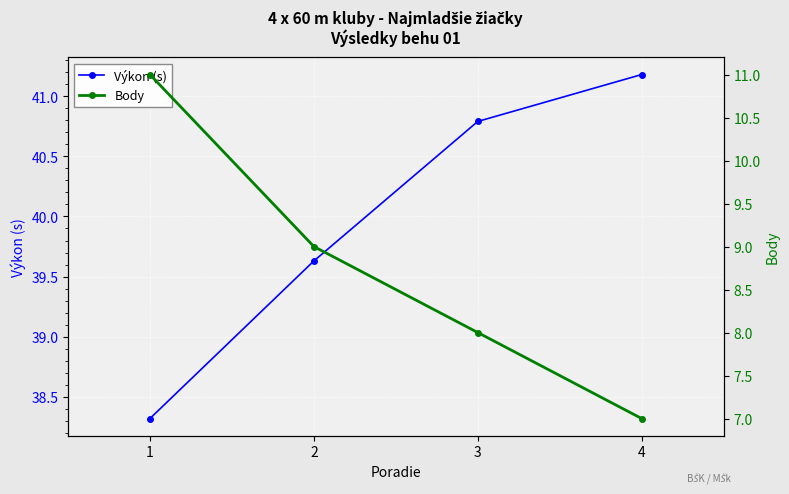

At which label does Body reach its peak?

1